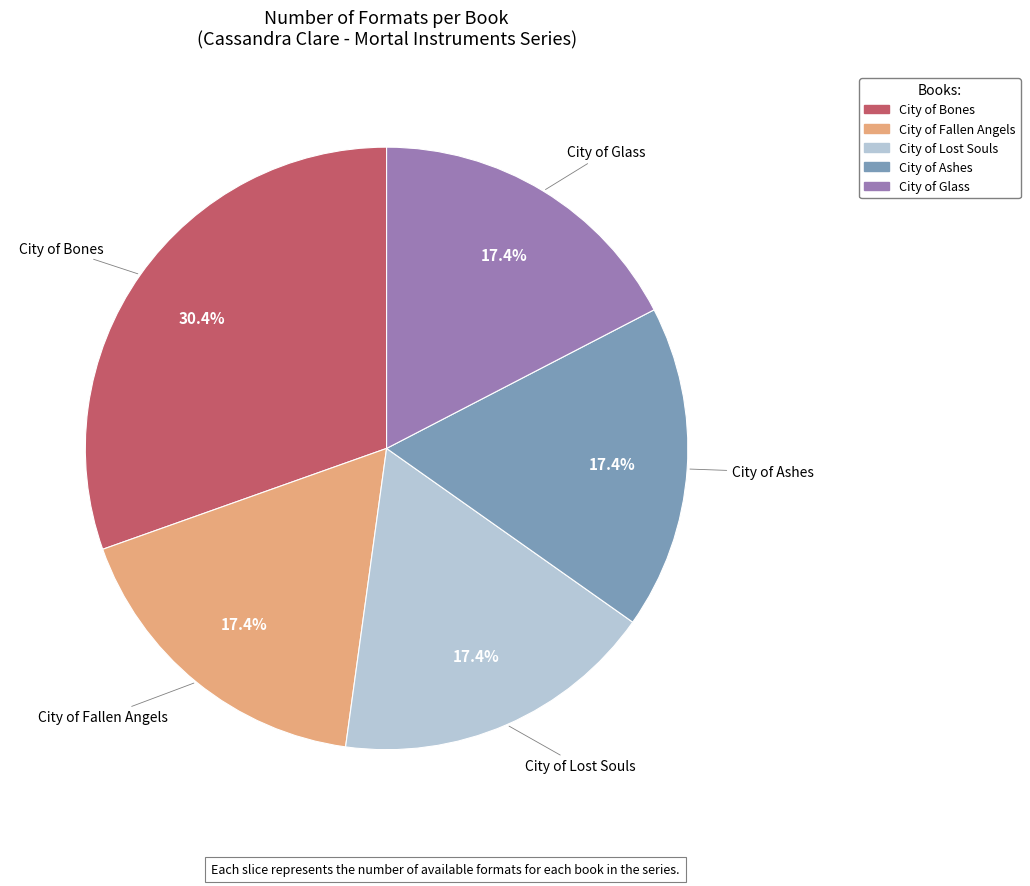

To the nearest percent, what portion does City of Glass represent?

17%